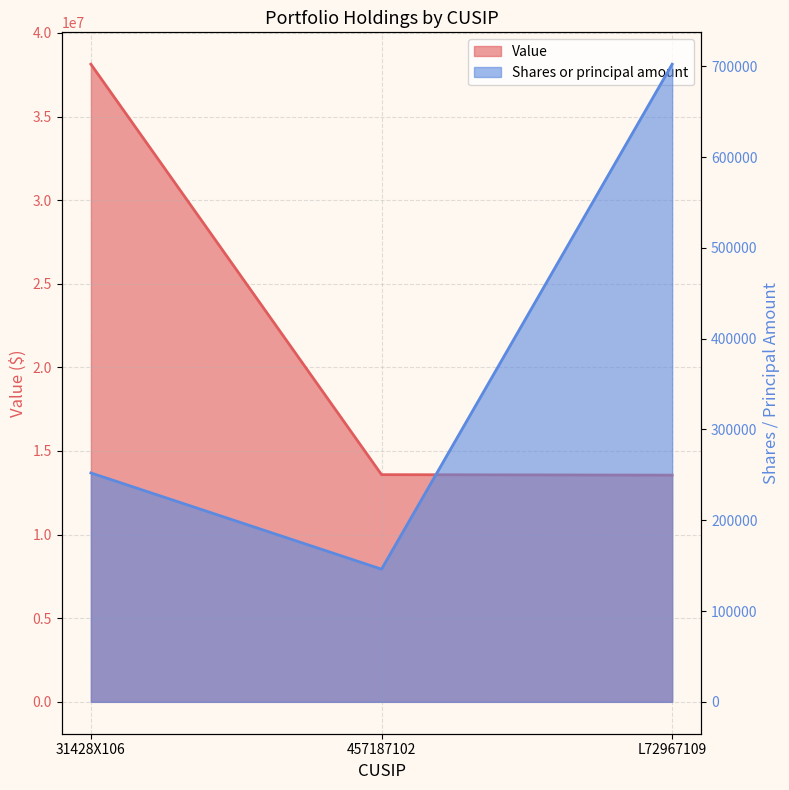

Where is Value nearest to the value 25841000?

457187102